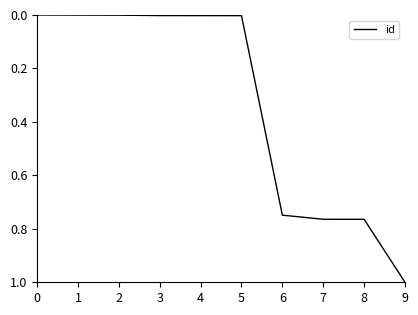

Is it true that the value at 1 is 0.0?

True